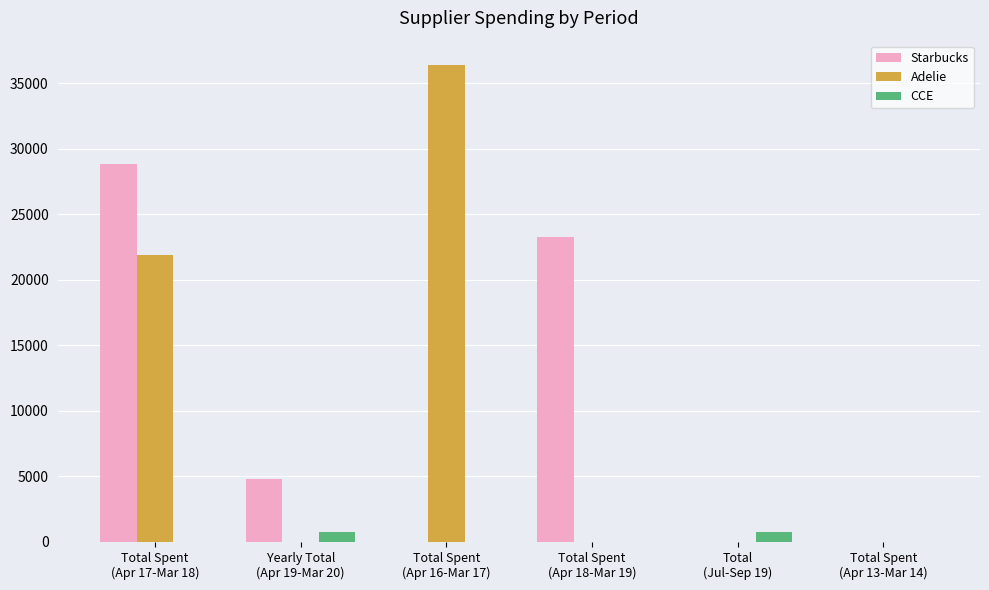

Reading left to right, extract all data points from this chart.

Starbucks: Total Spent
(Apr 17-Mar 18)=28862.4	Yearly Total
(Apr 19-Mar 20)=4803.9	Total Spent
(Apr 16-Mar 17)=0.0	Total Spent
(Apr 18-Mar 19)=23233.2	Total
(Jul-Sep 19)=0.0	Total Spent
(Apr 13-Mar 14)=0.0
Adelie: Total Spent
(Apr 17-Mar 18)=21866.0	Yearly Total
(Apr 19-Mar 20)=0.0	Total Spent
(Apr 16-Mar 17)=36412.0	Total Spent
(Apr 18-Mar 19)=0.0	Total
(Jul-Sep 19)=0.0	Total Spent
(Apr 13-Mar 14)=0.0
CCE: Total Spent
(Apr 17-Mar 18)=0.0	Yearly Total
(Apr 19-Mar 20)=740.0	Total Spent
(Apr 16-Mar 17)=0.0	Total Spent
(Apr 18-Mar 19)=0.0	Total
(Jul-Sep 19)=740.0	Total Spent
(Apr 13-Mar 14)=0.0